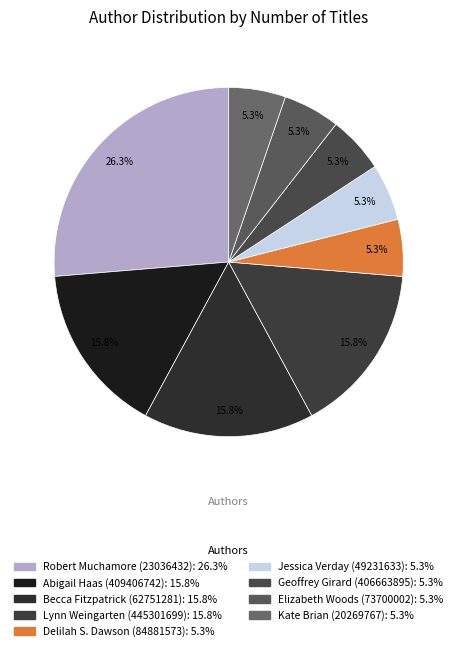

Which category has the biggest portion of the pie?

Robert Muchamore (23036432)